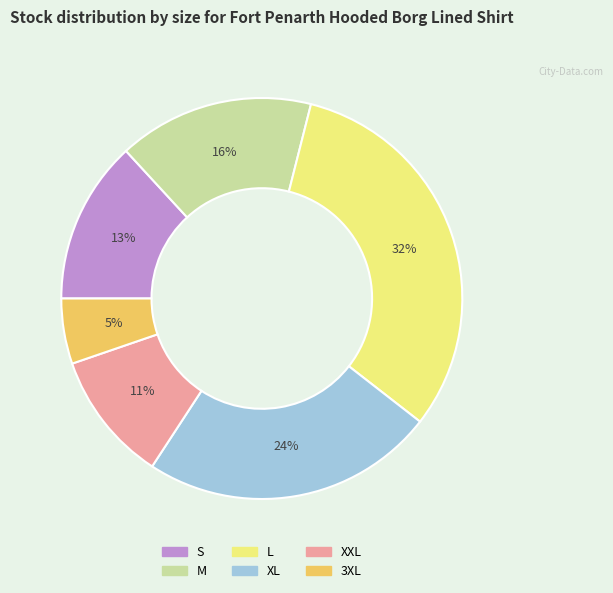

What percentage is the L slice, to the nearest percent?

32%